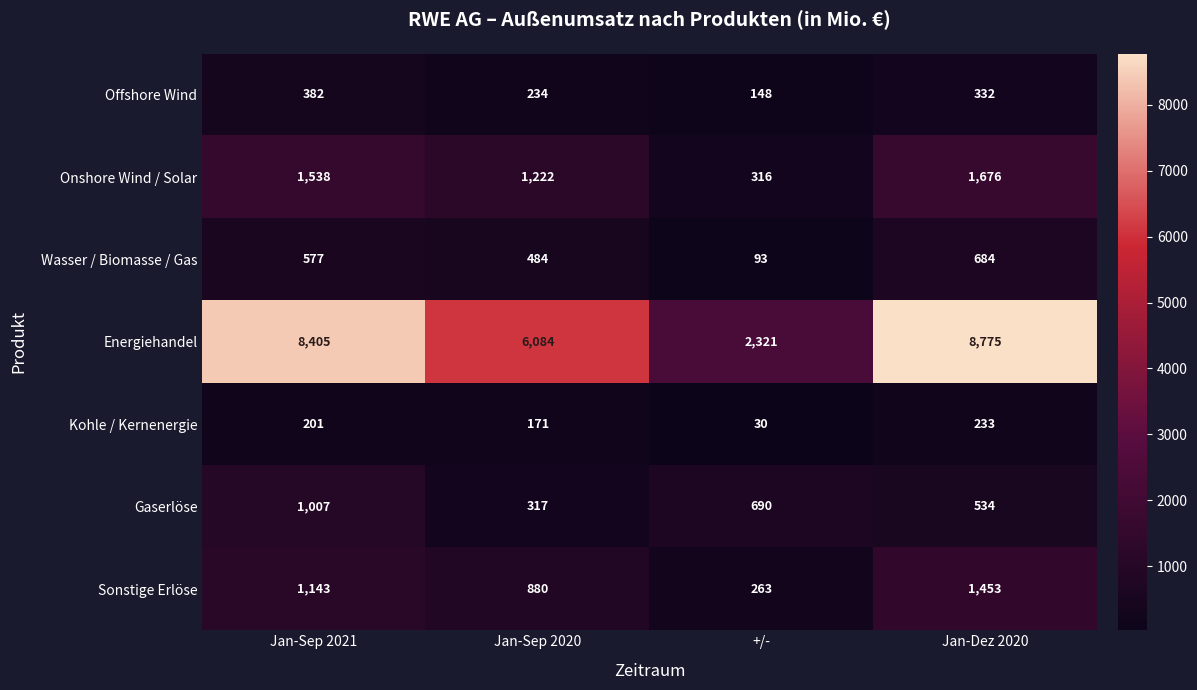

How many series are shown in this chart?

7